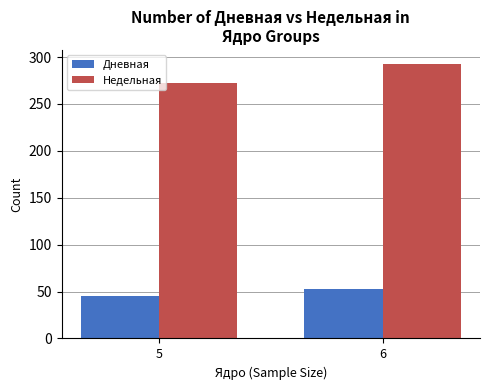

Which category has the lowest value across all series?

5